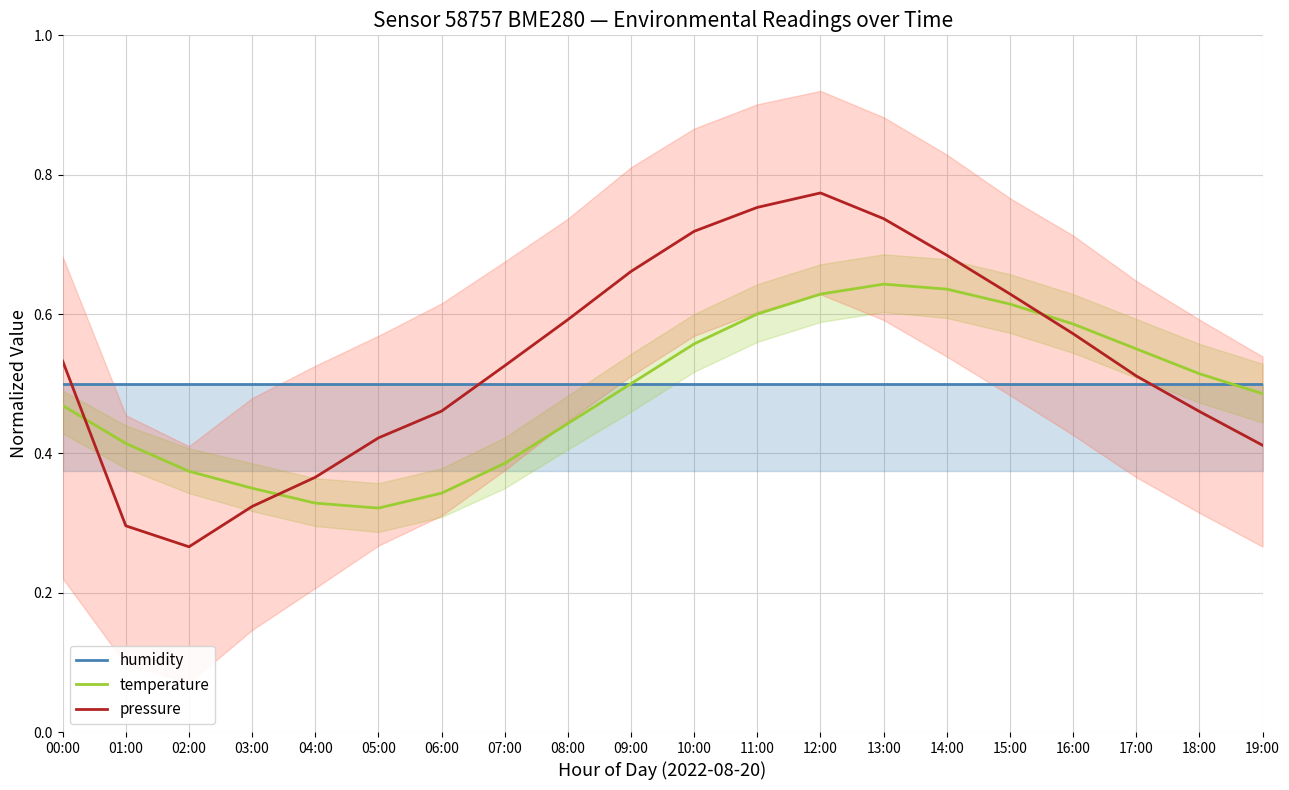

Is it true that pressure equals 0.2 at 16:00?

False